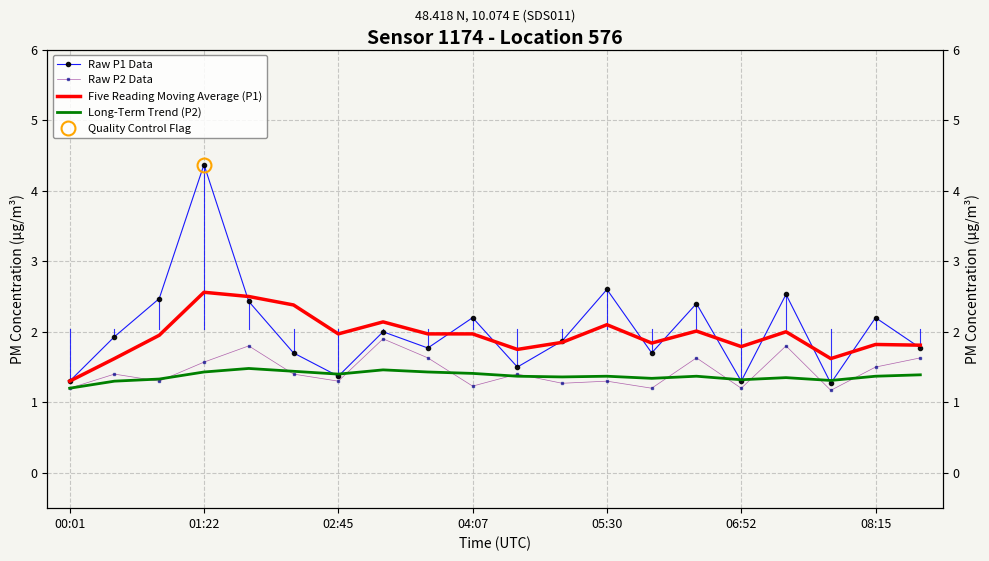

Is it true that Five Reading Moving Average (P1) equals 2.8 at 16?

False